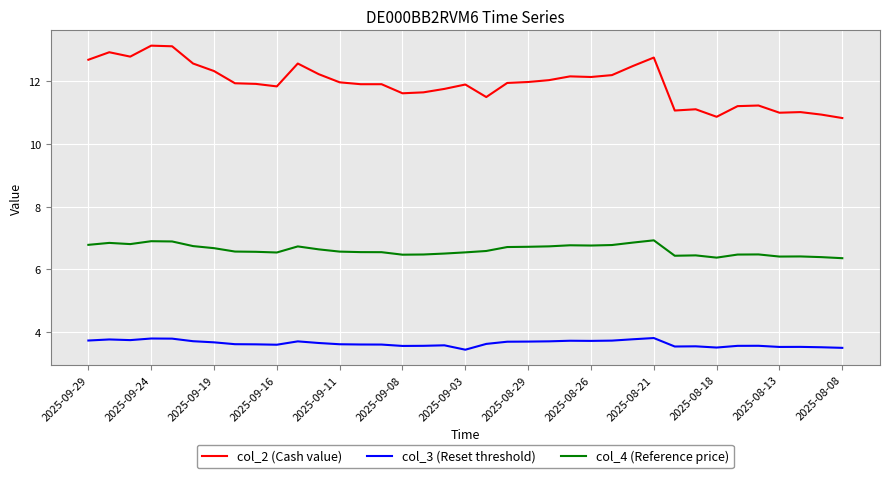

What is the maximum value for col_4 (Reference price)?

6.9